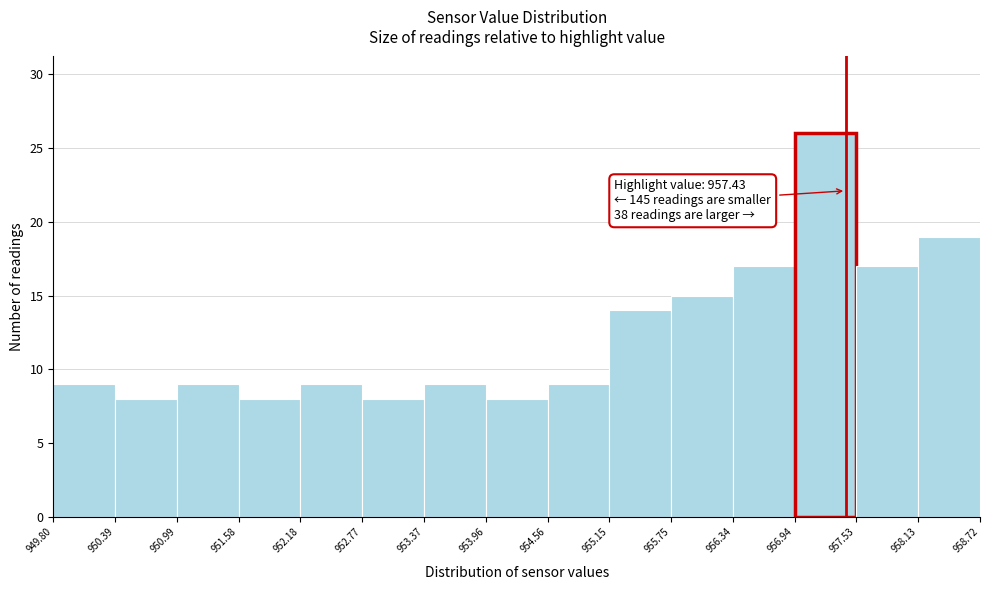

Which range on the x-axis has the tallest bar?

956.94 to 957.53